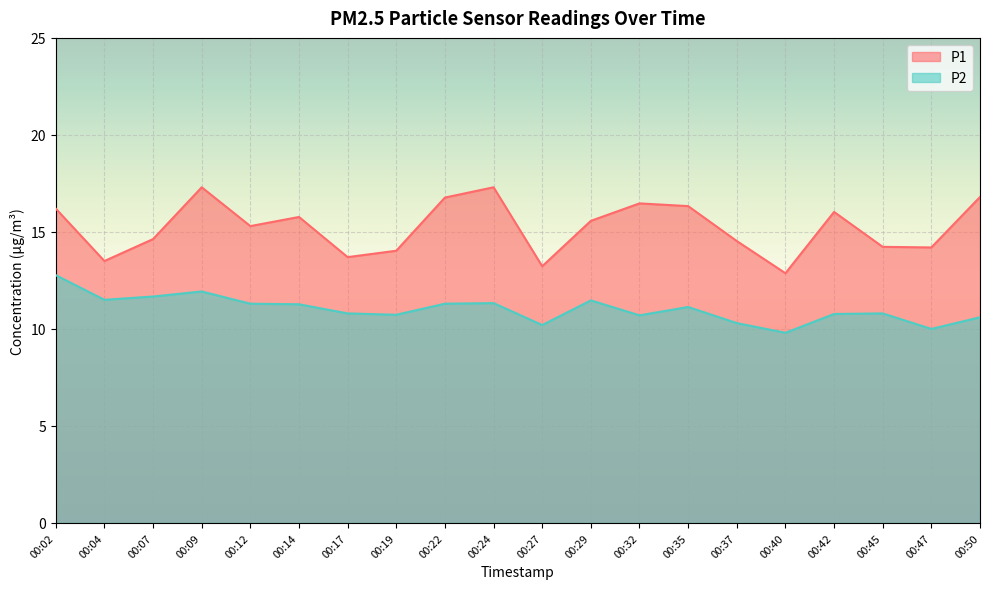

Reading left to right, what are all the values shown in this chart?

P1: 16.2	13.5	14.6	17.3	15.3	15.8	13.7	14.0	16.8	17.3	13.2	15.6	16.5	16.3	14.5	12.9	16.0	14.2	14.2	16.8
P2: 12.8	11.5	11.7	11.9	11.3	11.3	10.8	10.7	11.3	11.3	10.2	11.5	10.7	11.1	10.3	9.8	10.8	10.8	10.0	10.6